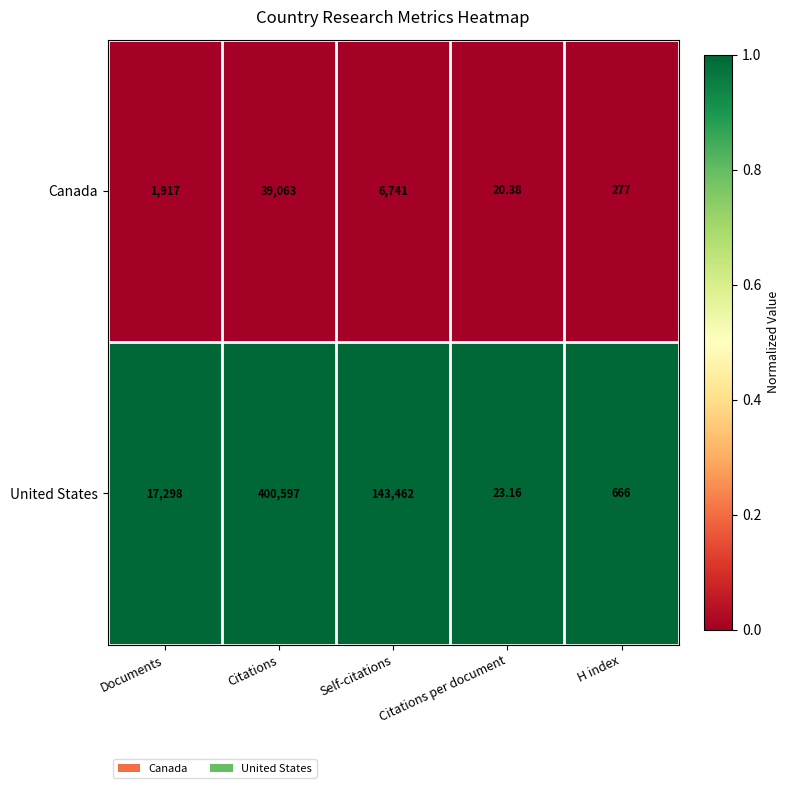

Which category has the highest value across all series?

Citations